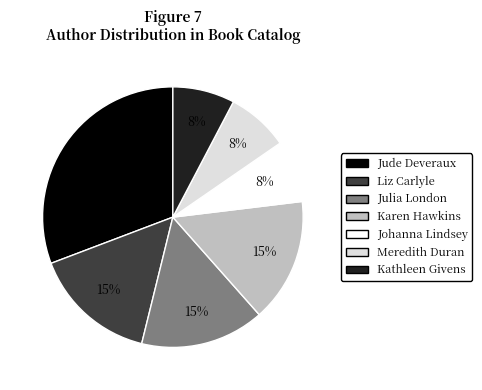

What is the largest slice in the pie chart?

Jude Deveraux